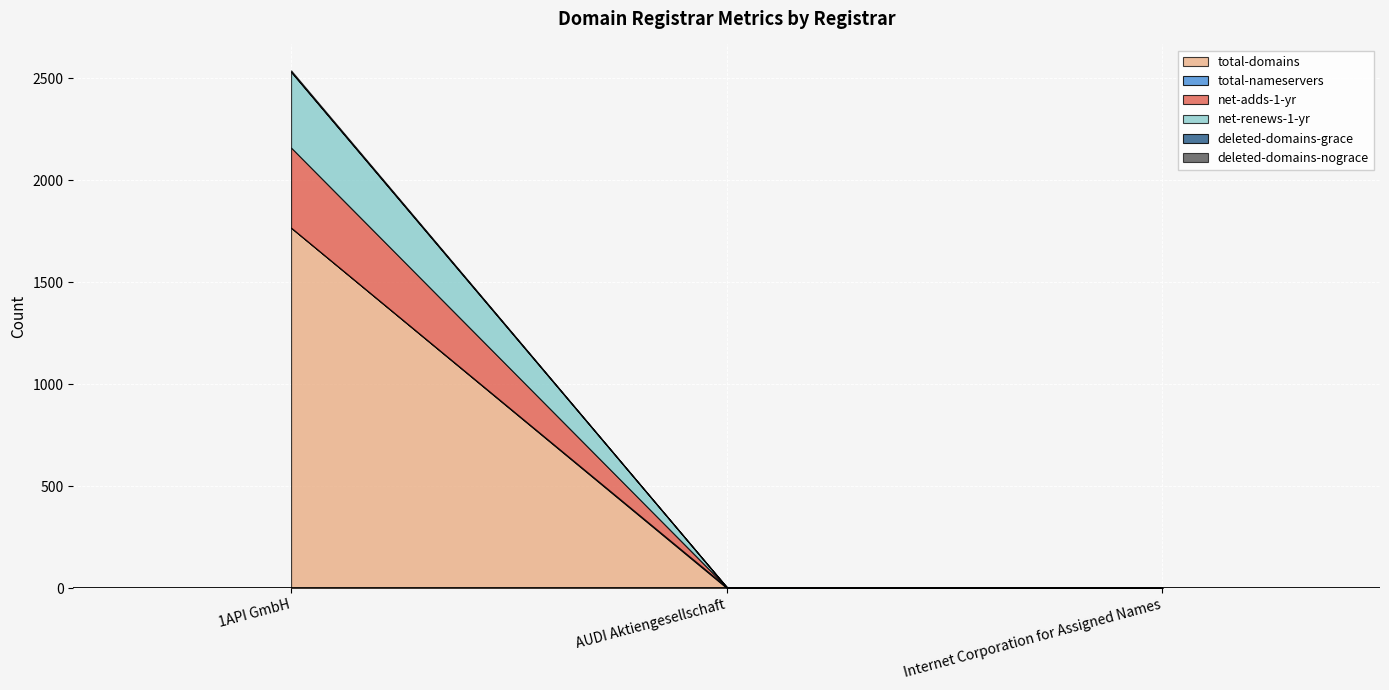

Which series has the largest total across all categories?

total-domains